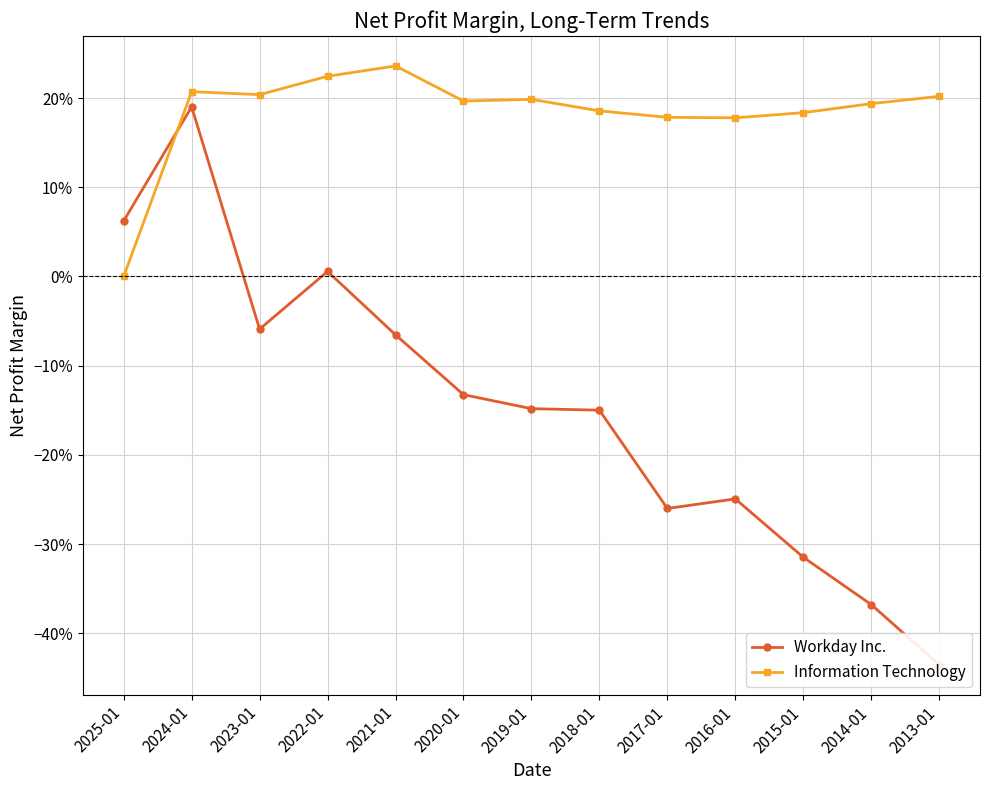

The Information Technology series shows 0.3 at 2019-01. True or false?

False